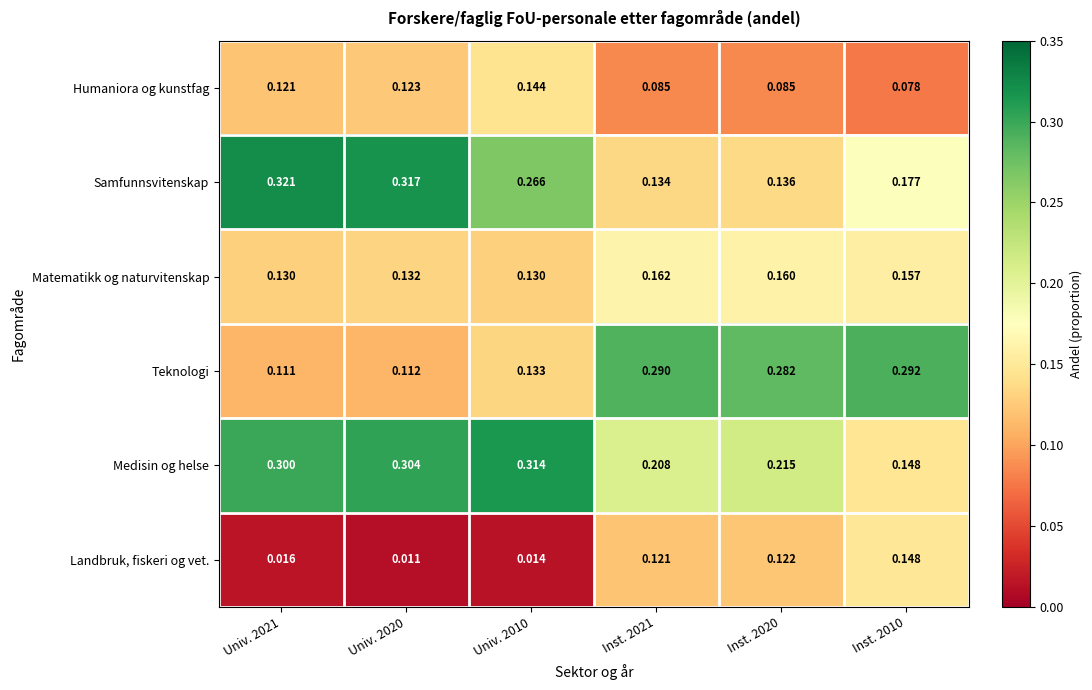

Rank the series at Univ. 2021 from highest to lowest value.

Samfunnsvitenskap, Medisin og helse, Matematikk og naturvitenskap, Humaniora og kunstfag, Teknologi, Landbruk, fiskeri og vet.